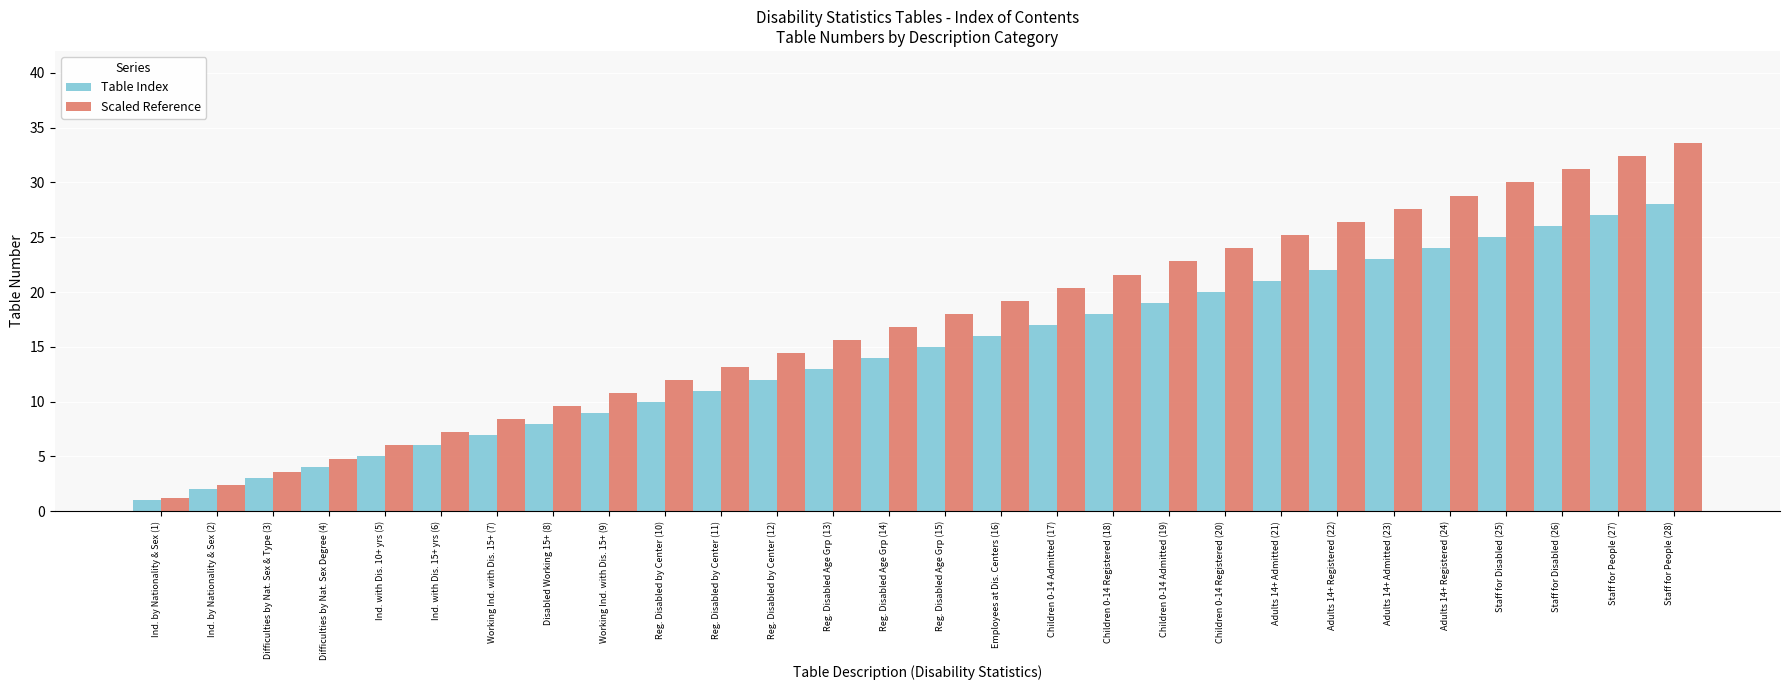

Which category has the lowest value in the Scaled Reference series?

Ind. by Nationality & Sex (1)